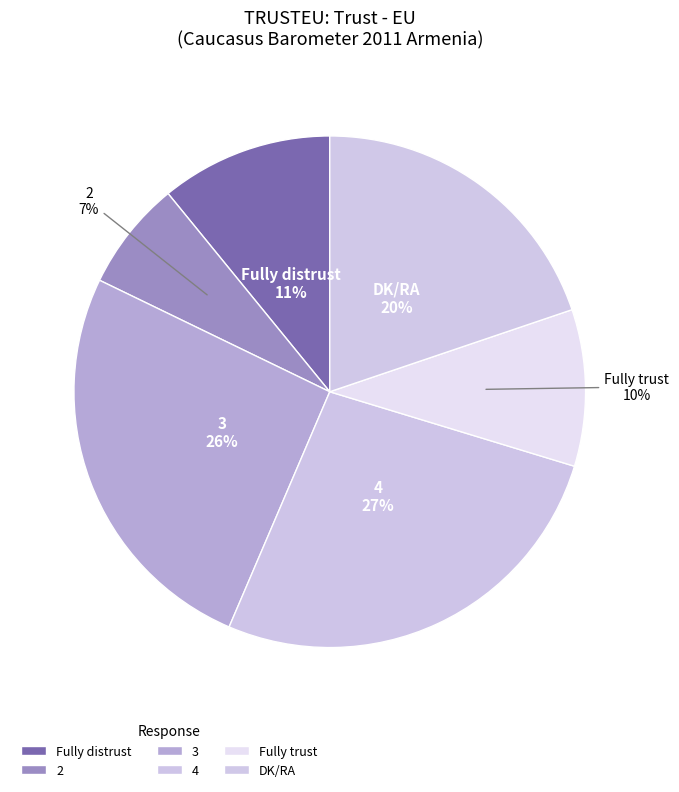

To the nearest percent, what is the combined percentage of 3 and 2?

33%